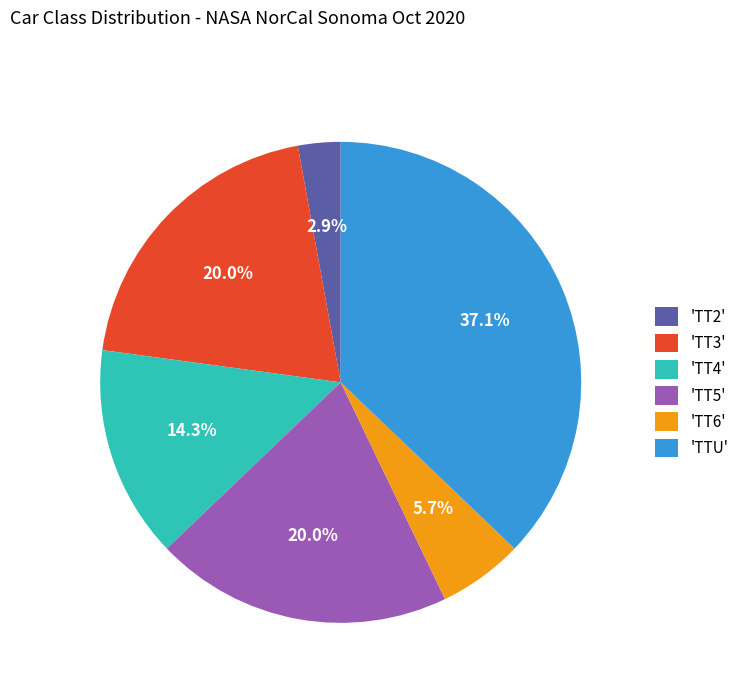

Is the sum of 'TT5' and 'TT6' greater than half?

No